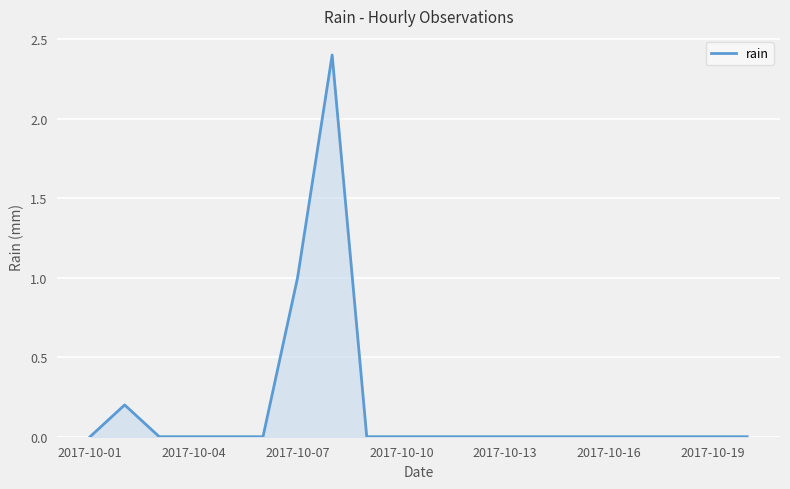

What is the greatest value displayed?

2.4